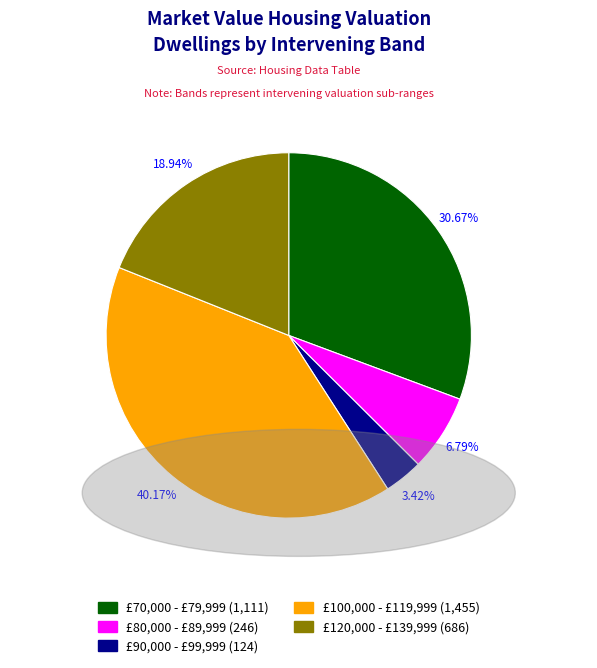

Rank the categories by value from lowest to highest.

£90,000 - £99,999, £80,000 - £89,999, £120,000 - £139,999, £70,000 - £79,999, £100,000 - £119,999